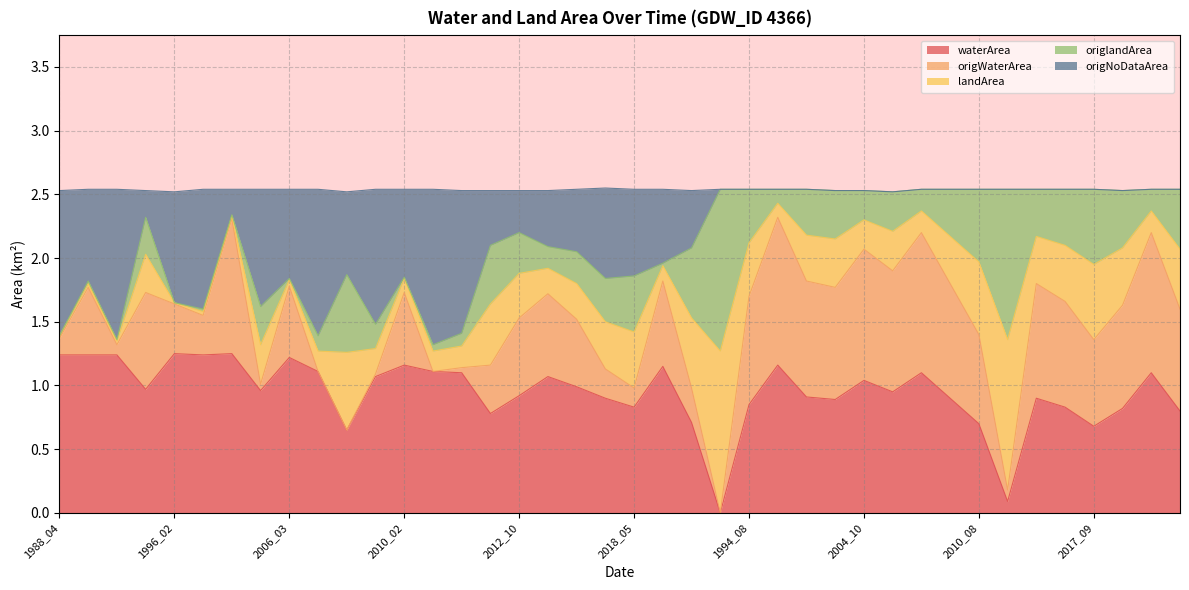

What is the difference between the maximum and minimum values in the origNoDataArea series?

1.2